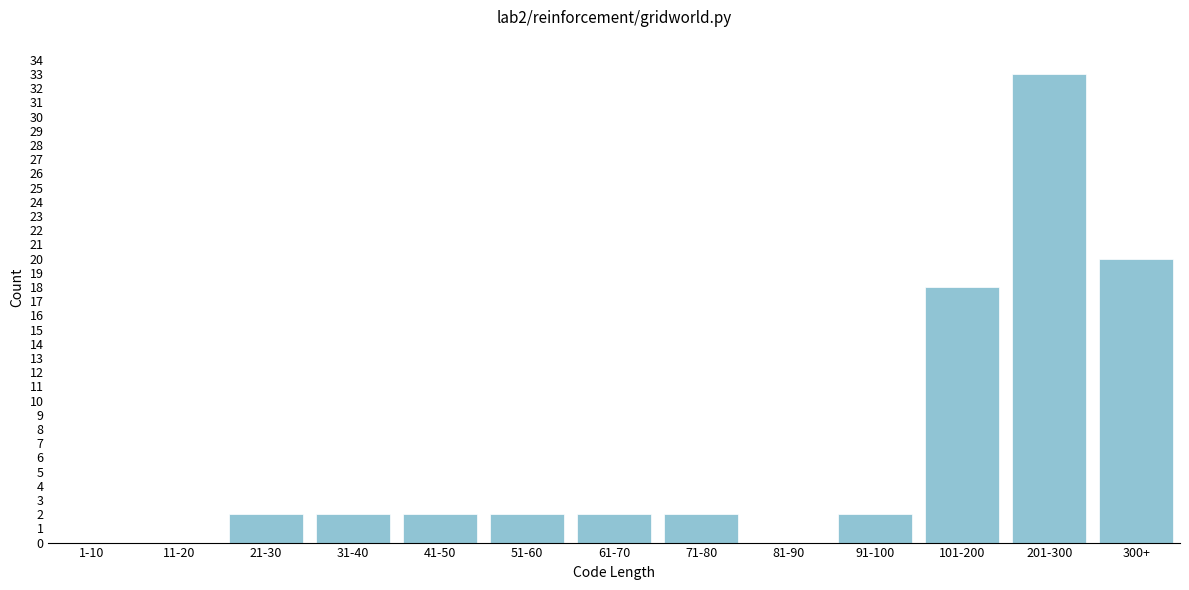

Reading right to left, what are all the values shown in this chart?

300+=20	201-300=33	101-200=18	91-100=2	81-90=0	71-80=2	61-70=2	51-60=2	41-50=2	31-40=2	21-30=2	11-20=0	1-10=0